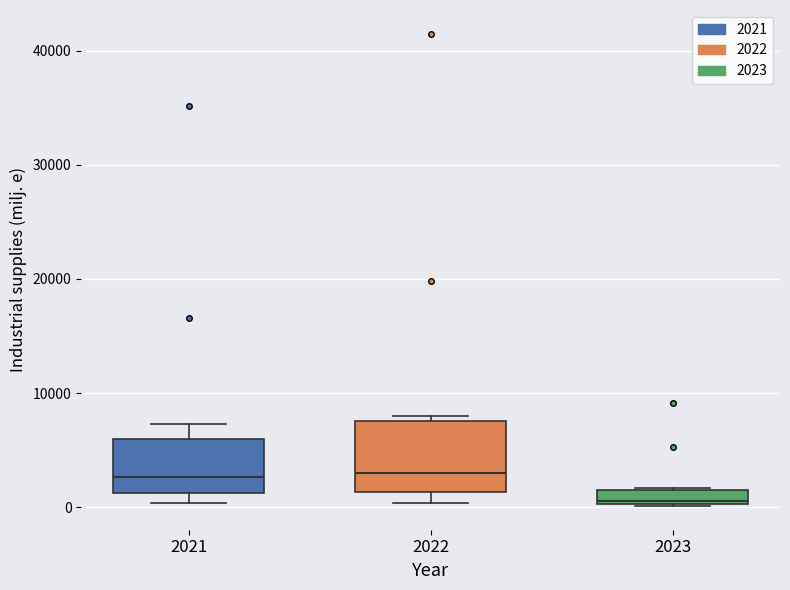

Where is the lower edge of the box at x = 2021 on the y-axis? The values are not printed on the chart, so give them approximately, as read against the axis.

1000